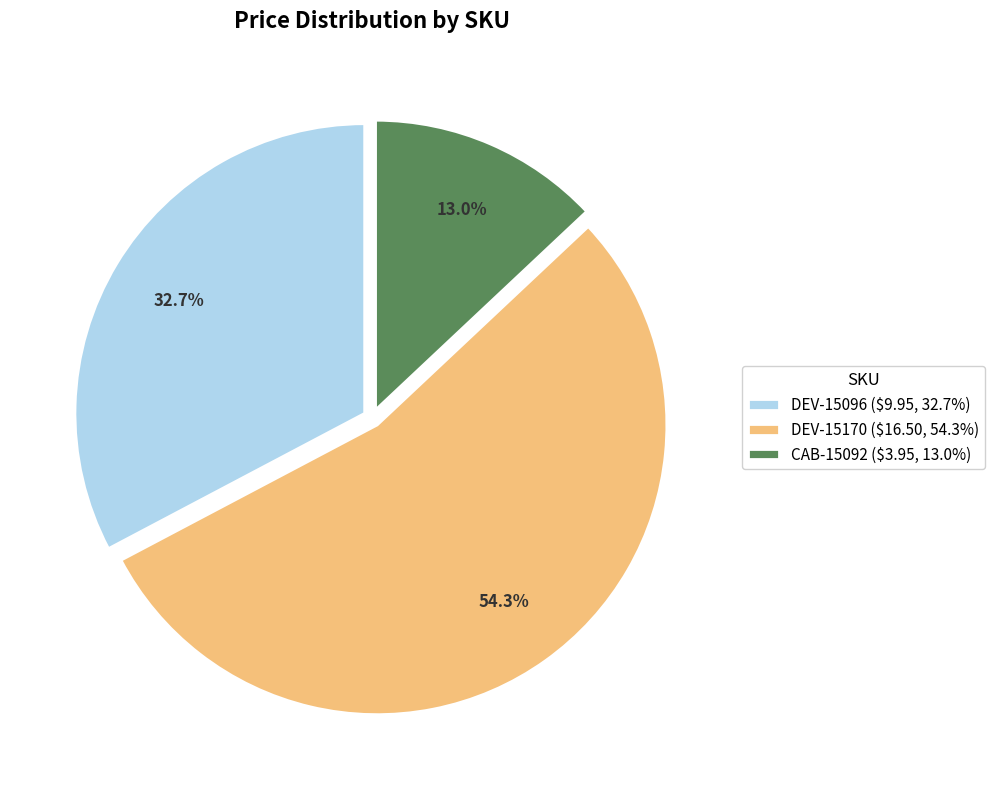

Rank the categories by value from lowest to highest.

CAB-15092, DEV-15096, DEV-15170